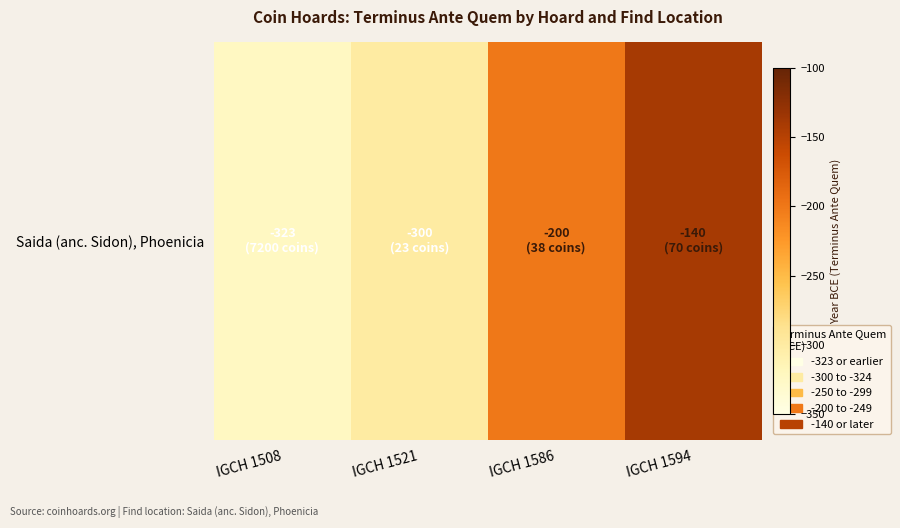

Reading left to right, transcribe all the data shown in this chart.

IGCH 1508=-323	IGCH 1521=-300	IGCH 1586=-200	IGCH 1594=-140